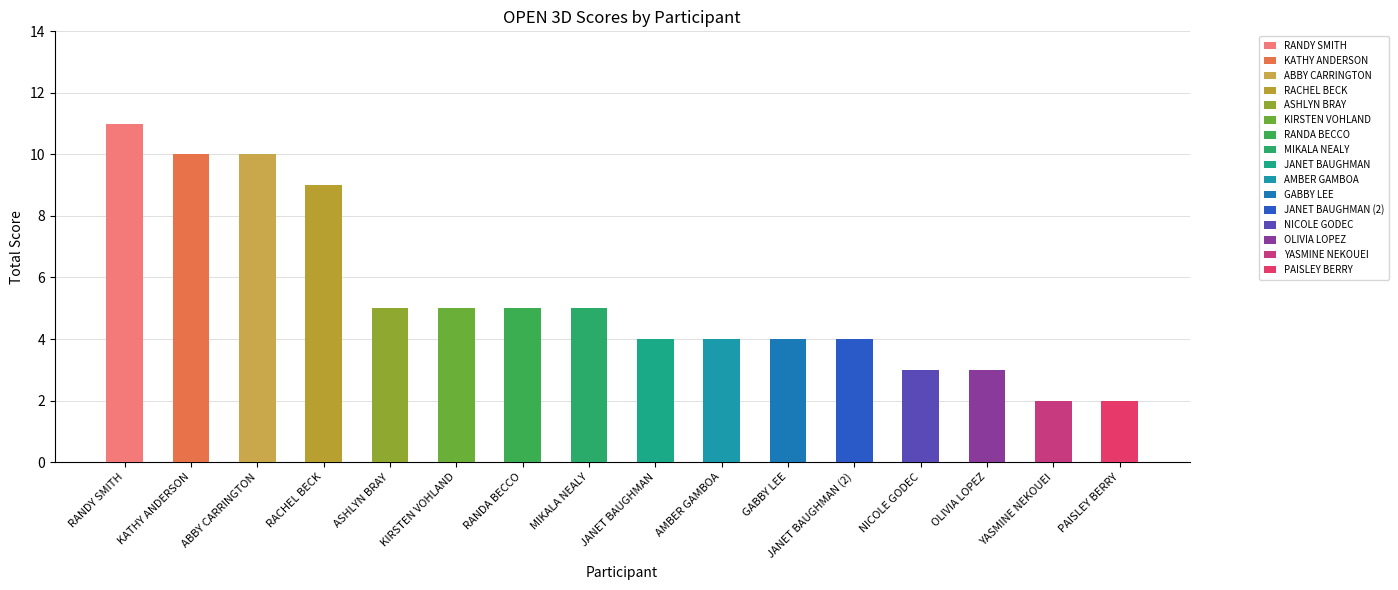

What is the label of the 8th bar from the left?

MIKALA NEALY